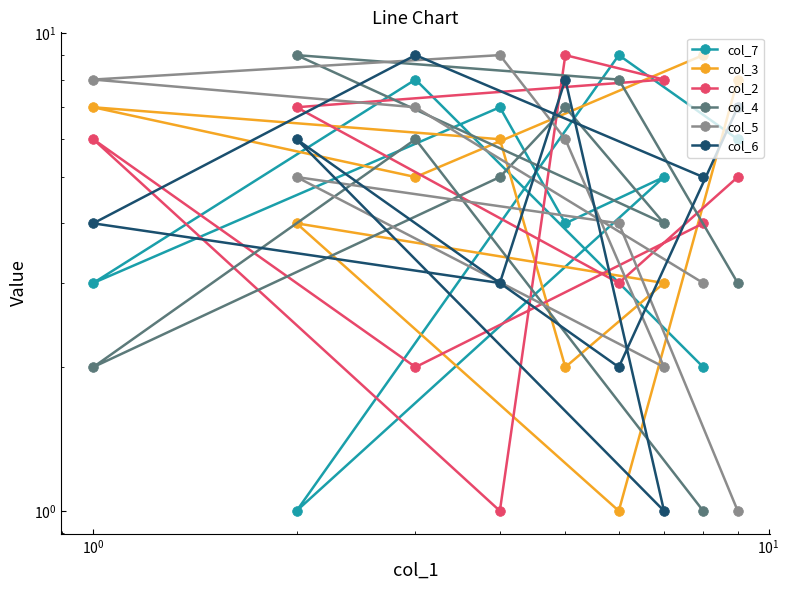

What is the maximum value shown in the chart?

9